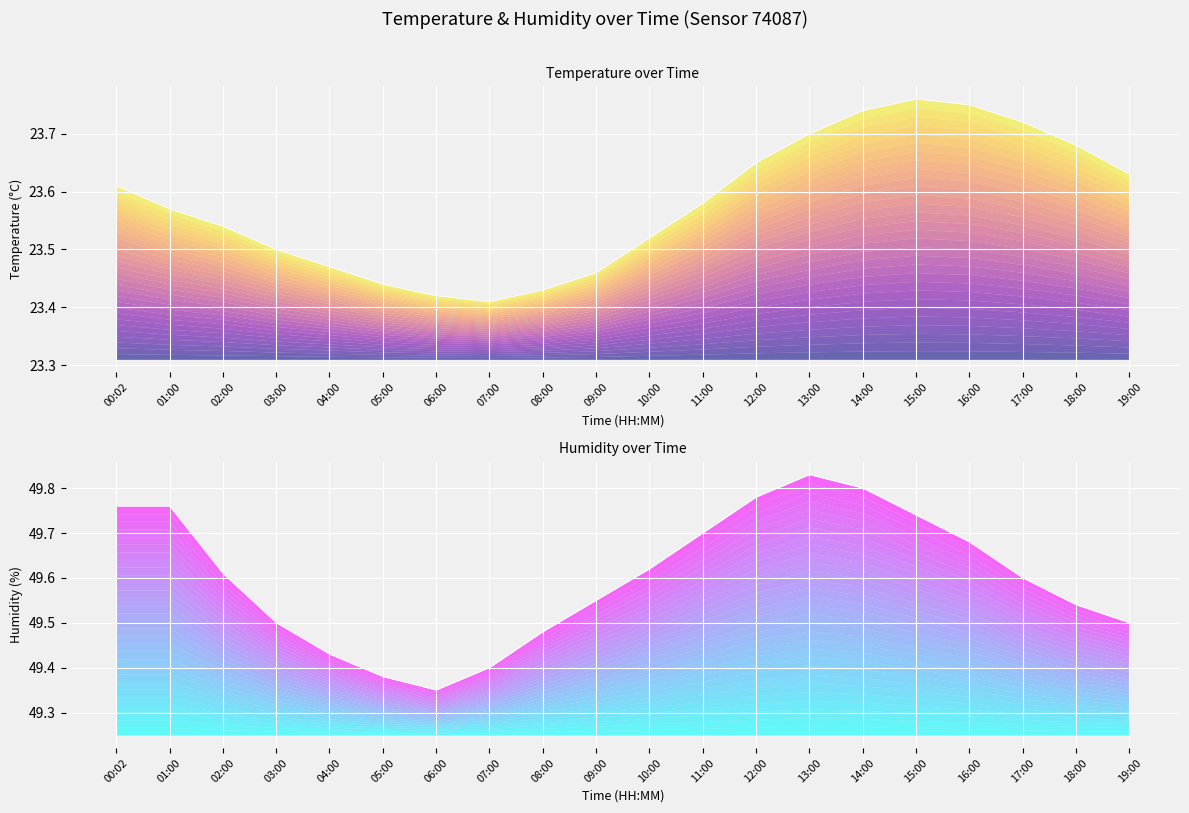

Is the value of humidity at 08:00 greater than the value of temperature at 09:00?

Yes